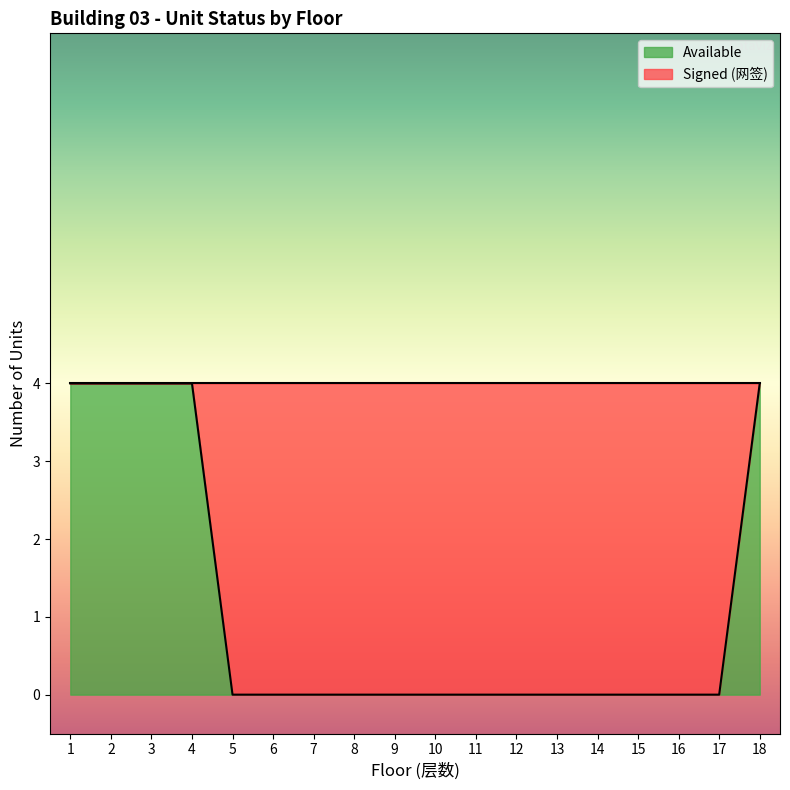

True or false: the data has more than 2 interior local peaks.

False